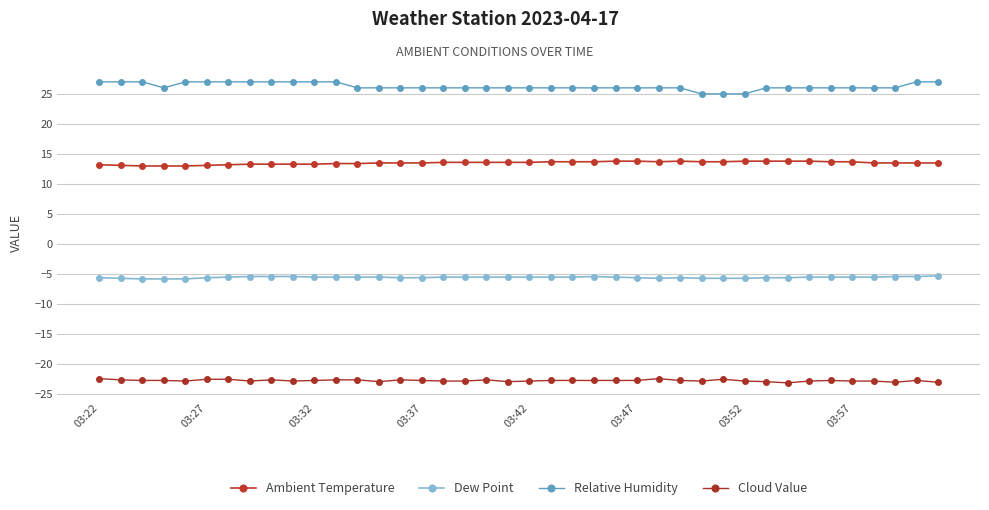

What is the minimum value shown in the chart?

-23.1